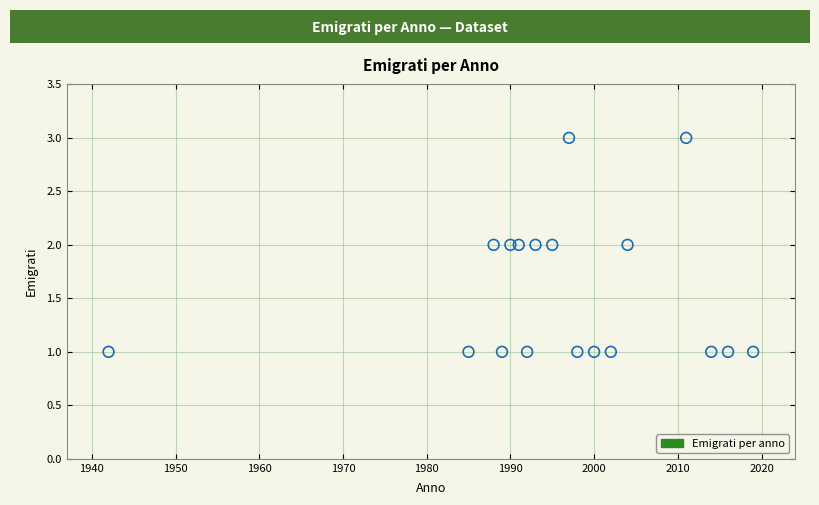

What is the range of X values (max minus min)?

77